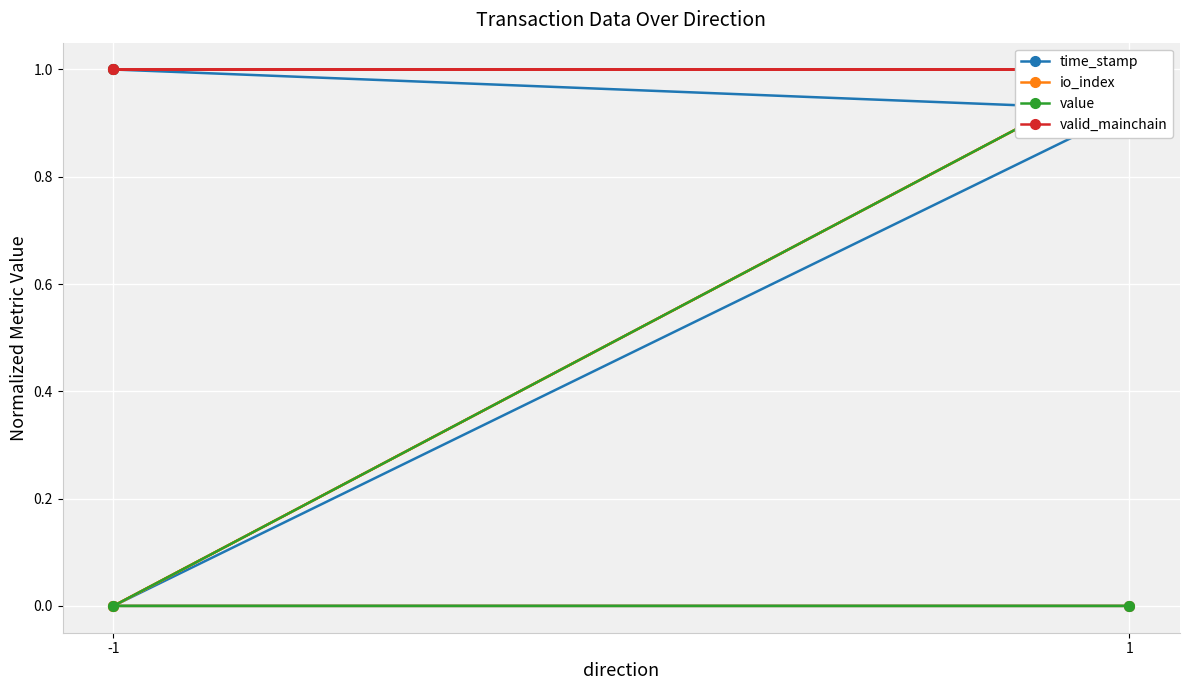

True or false: time_stamp and valid_mainchain cross at least once.

False